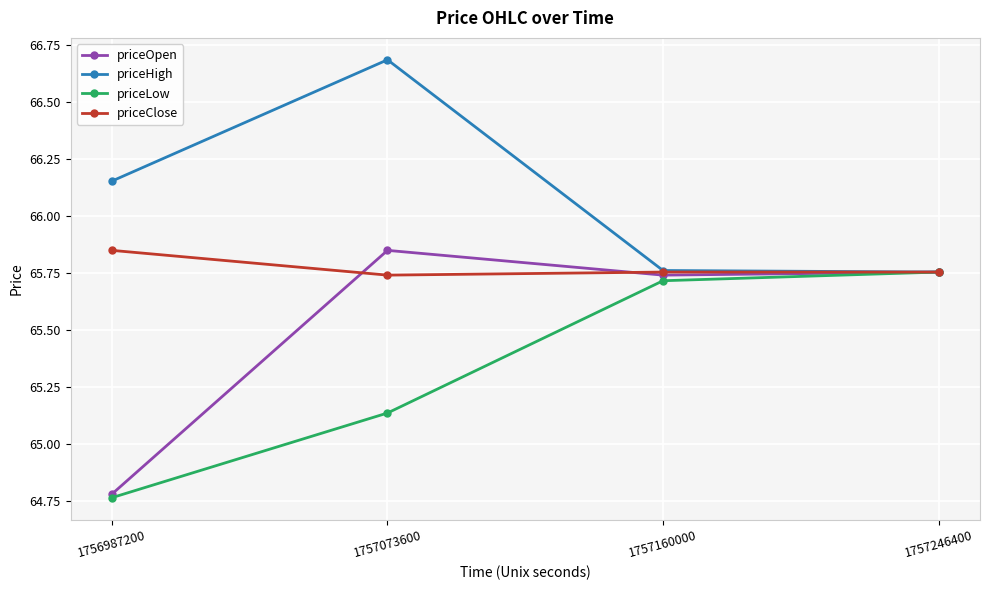

How many distinct data groups are displayed?

4